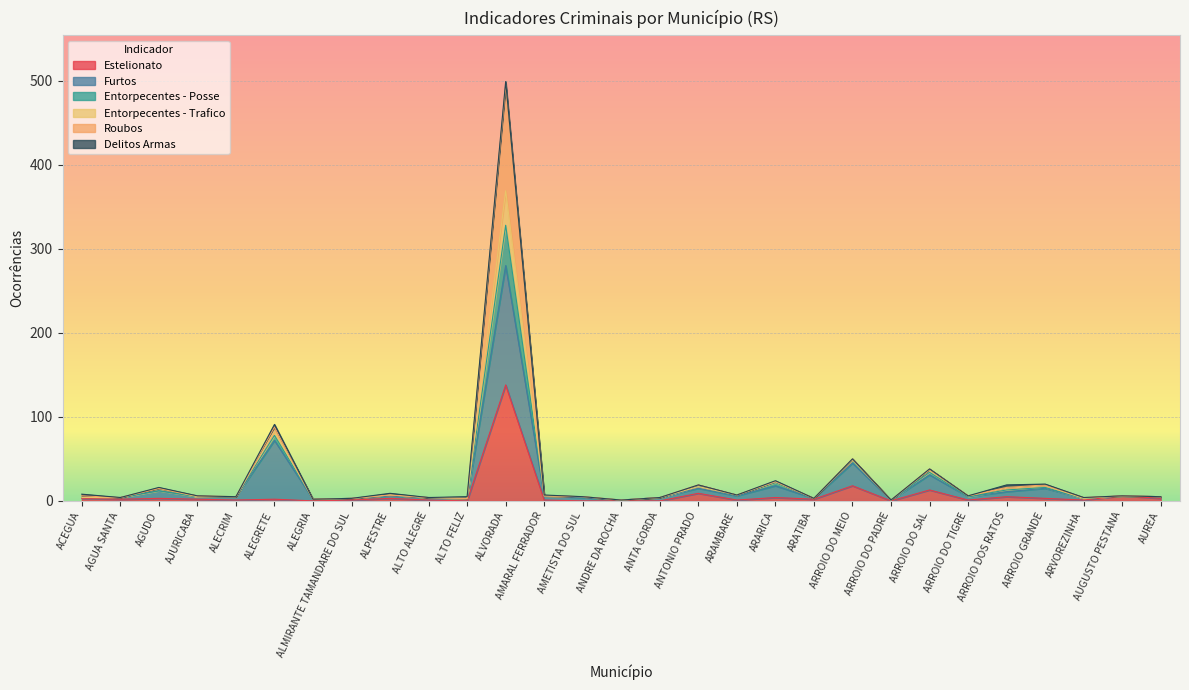

At which category is the sum across all series the highest?

ALVORADA